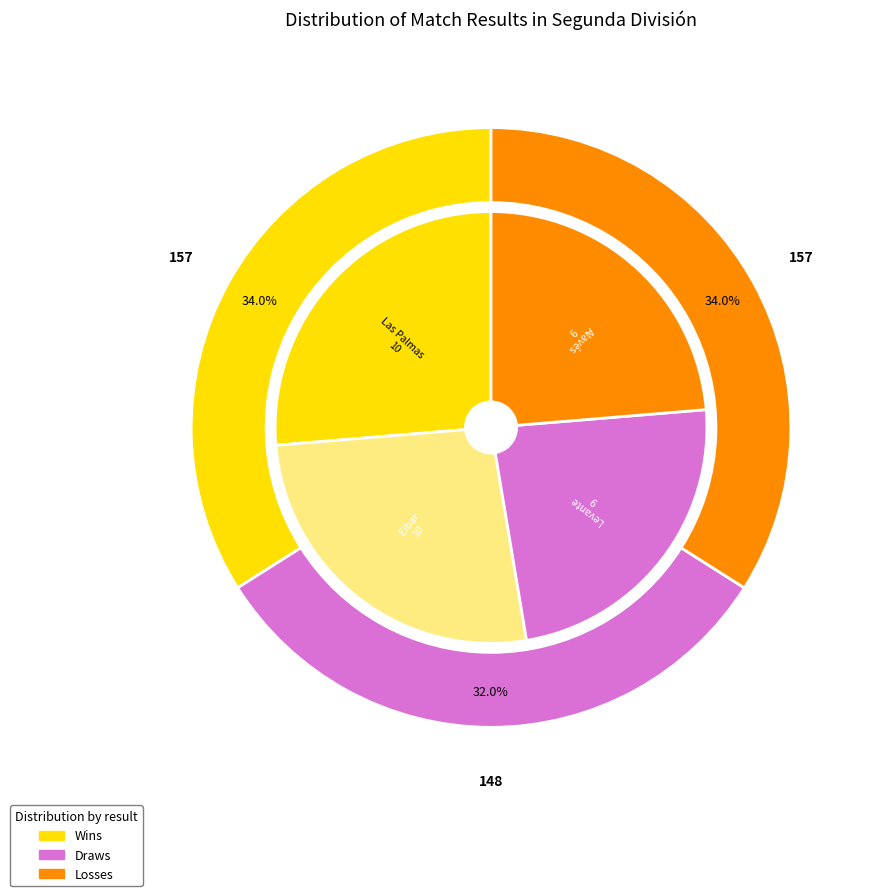

Which slice is the smallest?

Levante